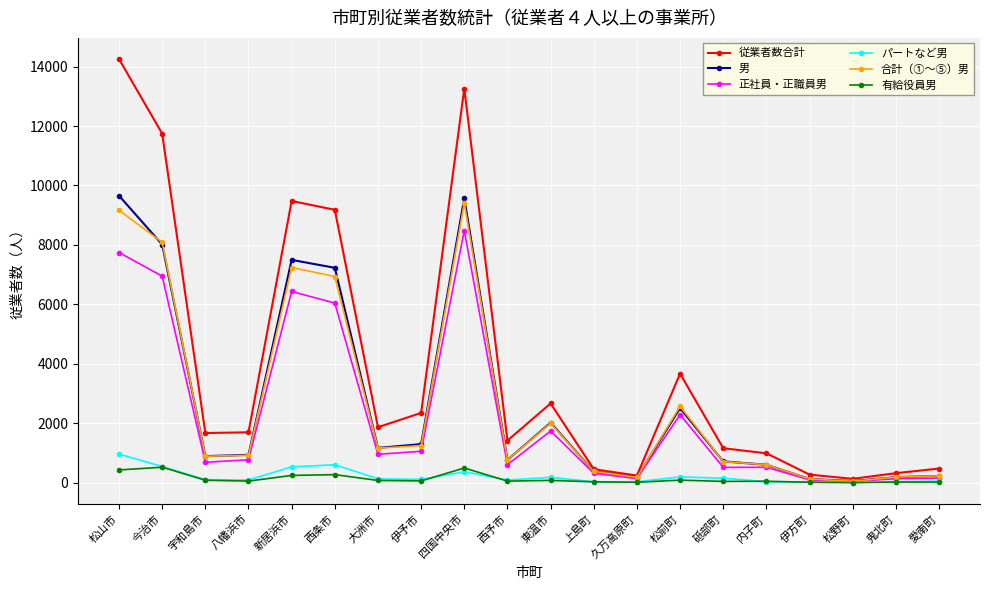

Is the value of 合計（①～⑤）男 at 伊予市 greater than the value of 従業者数合計 at 松前町?

No